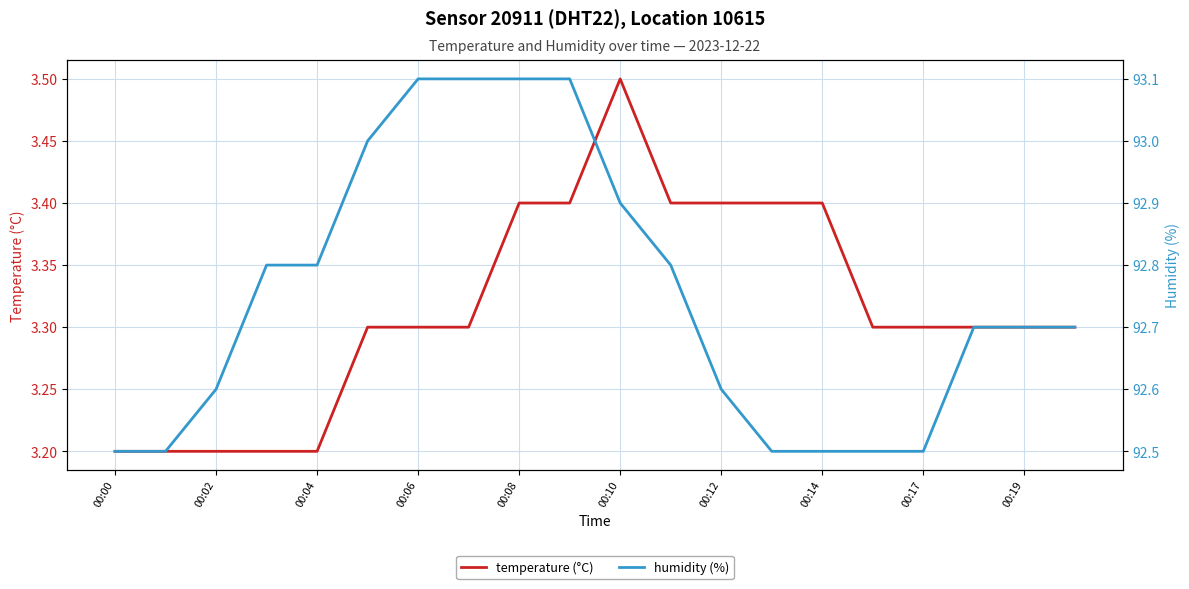

How many lines are shown in the chart?

2